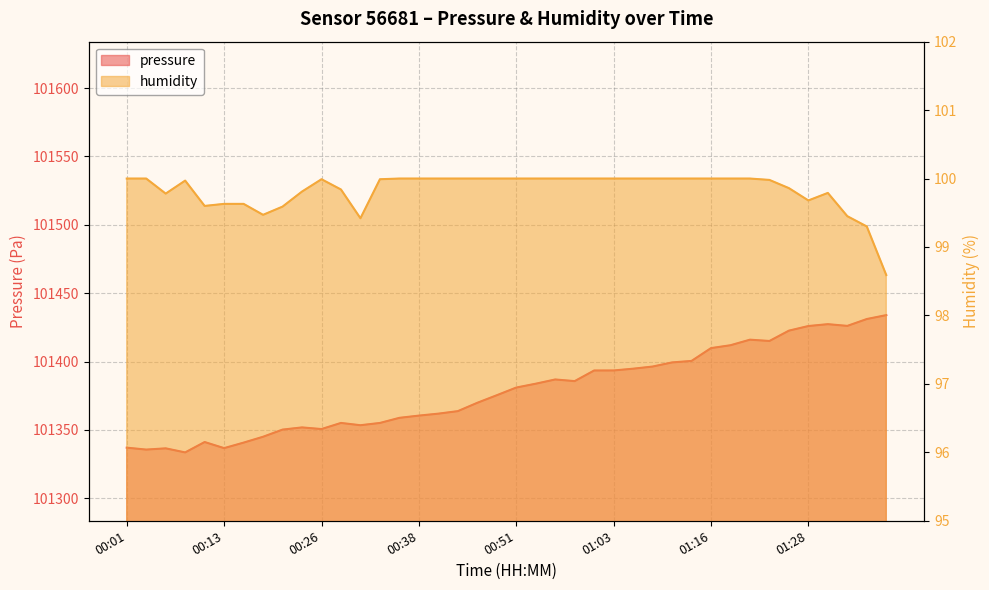

Between 00:28 and 00:16, which is larger?

00:28